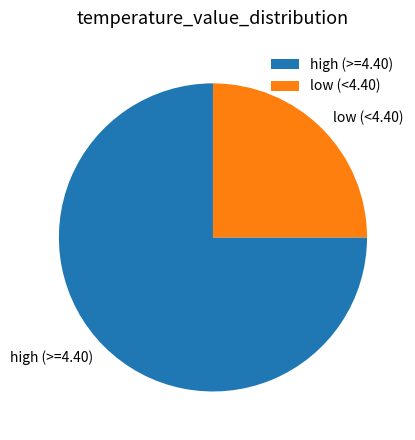

Is there a majority slice in this chart?

Yes